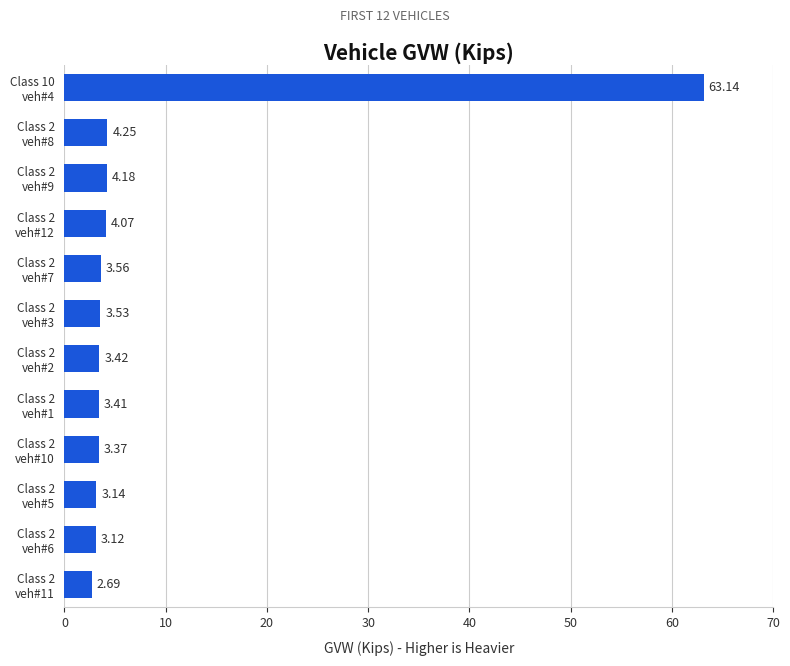

List the labels in order of value, smallest first.

Class 2
veh#11, Class 2
veh#6, Class 2
veh#5, Class 2
veh#10, Class 2
veh#1, Class 2
veh#2, Class 2
veh#3, Class 2
veh#7, Class 2
veh#12, Class 2
veh#9, Class 2
veh#8, Class 10
veh#4